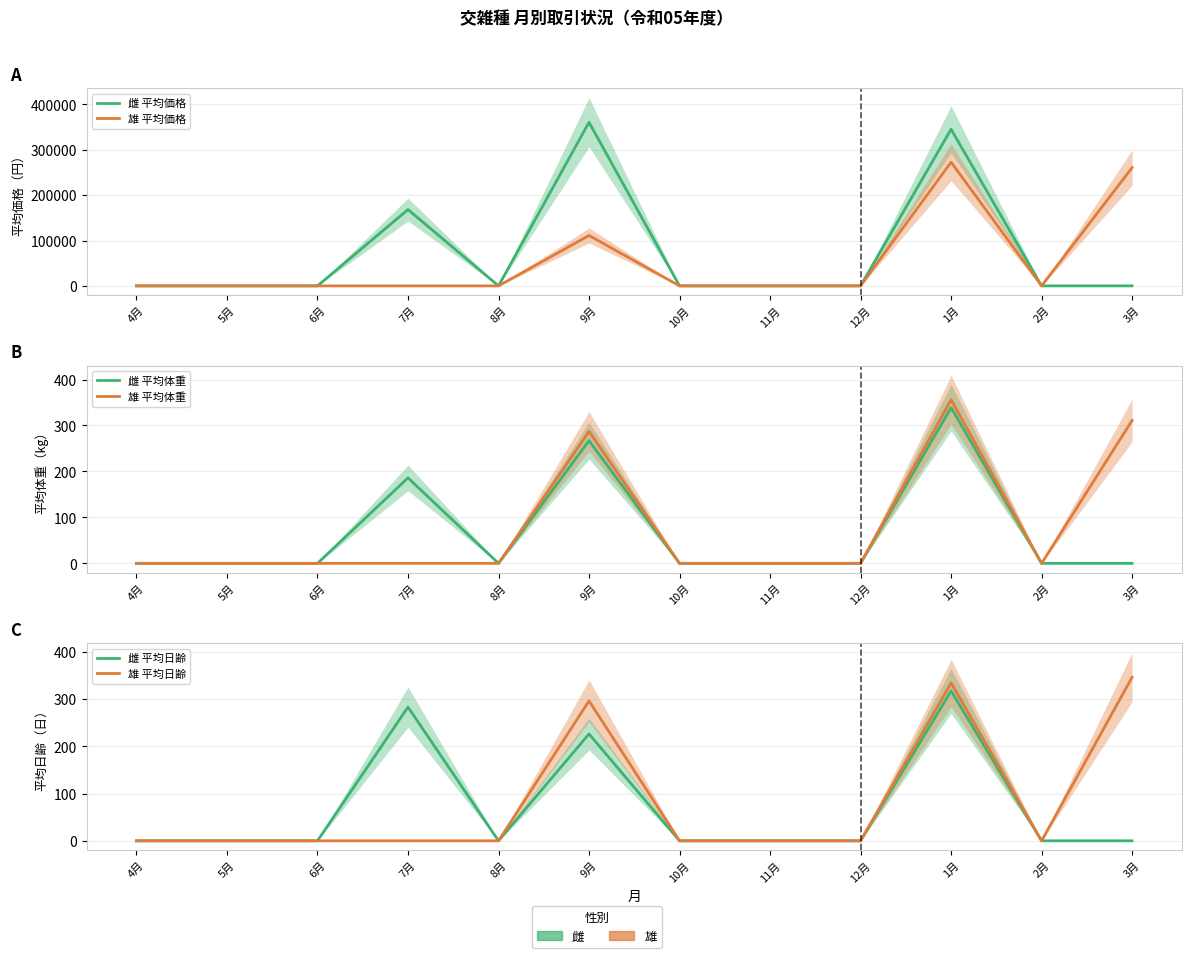

Reading right to left, extract all data points from this chart.

雌 平均価格: 3月=0	2月=0	1月=345400	12月=0	11月=0	10月=0	9月=360800	8月=0	7月=168300	6月=0	5月=0	4月=0
雄 平均価格: 3月=260700	2月=0	1月=272800	12月=0	11月=0	10月=0	9月=111100	8月=0	7月=0	6月=0	5月=0	4月=0
雌 平均体重: 3月=0	2月=0	1月=339	12月=0	11月=0	10月=0	9月=267	8月=0	7月=186	6月=0	5月=0	4月=0
雄 平均体重: 3月=311	2月=0	1月=356	12月=0	11月=0	10月=0	9月=287	8月=0	7月=0	6月=0	5月=0	4月=0
雌 平均日齢: 3月=0	2月=0	1月=317	12月=0	11月=0	10月=0	9月=226	8月=0	7月=283	6月=0	5月=0	4月=0
雄 平均日齢: 3月=346	2月=0	1月=334	12月=0	11月=0	10月=0	9月=296	8月=0	7月=0	6月=0	5月=0	4月=0